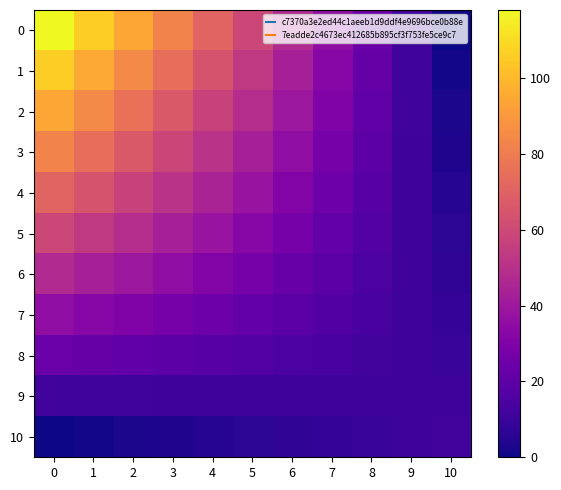

Reading left to right, transcribe all the data shown in this chart.

0: 0=118.0	1=106.2	2=94.4	3=82.6	4=70.8	5=59.0	6=47.2	7=35.4	8=23.6	9=11.8	10=0.0
1: 0=106.2	1=95.7	2=85.2	3=74.7	4=64.2	5=53.7	6=43.2	7=32.7	8=22.2	9=11.7	10=1.2
2: 0=94.4	1=85.2	2=76.0	3=66.8	4=57.6	5=48.4	6=39.2	7=30.0	8=20.8	9=11.6	10=2.4
3: 0=82.6	1=74.7	2=66.8	3=58.9	4=51.0	5=43.1	6=35.2	7=27.3	8=19.4	9=11.5	10=3.6
4: 0=70.8	1=64.2	2=57.6	3=51.0	4=44.4	5=37.8	6=31.2	7=24.6	8=18.0	9=11.4	10=4.8
5: 0=59.0	1=53.7	2=48.4	3=43.1	4=37.8	5=32.5	6=27.2	7=21.9	8=16.6	9=11.3	10=6.0
6: 0=47.2	1=43.2	2=39.2	3=35.2	4=31.2	5=27.2	6=23.2	7=19.2	8=15.2	9=11.2	10=7.2
7: 0=35.4	1=32.7	2=30.0	3=27.3	4=24.6	5=21.9	6=19.2	7=16.5	8=13.8	9=11.1	10=8.4
8: 0=23.6	1=22.2	2=20.8	3=19.4	4=18.0	5=16.6	6=15.2	7=13.8	8=12.4	9=11.0	10=9.6
9: 0=11.8	1=11.7	2=11.6	3=11.5	4=11.4	5=11.3	6=11.2	7=11.1	8=11.0	9=10.9	10=10.8
10: 0=0.0	1=1.2	2=2.4	3=3.6	4=4.8	5=6.0	6=7.2	7=8.4	8=9.6	9=10.8	10=12.0